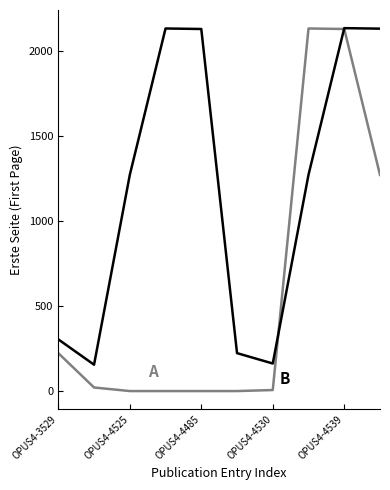

What is the maximum value shown in the chart?

2135